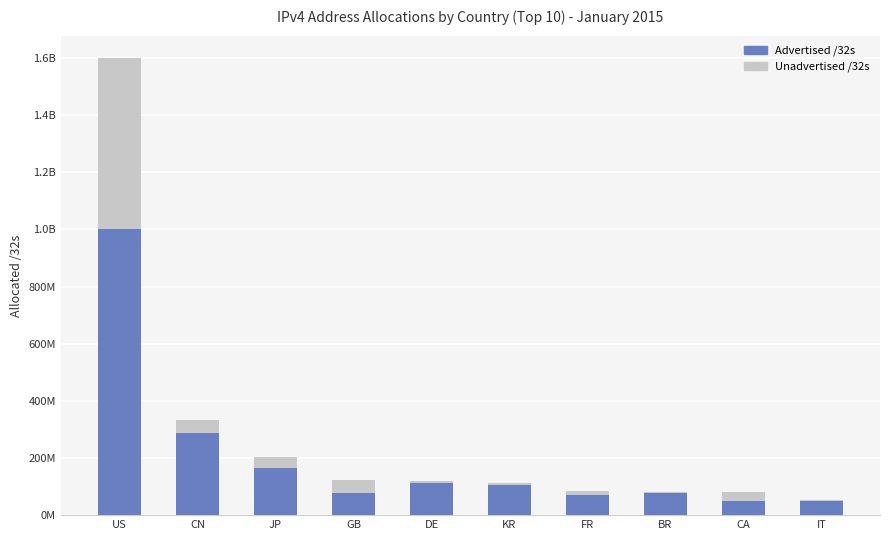

What is the sum of the Unadvertised /32s values at BR and KR?

8855040